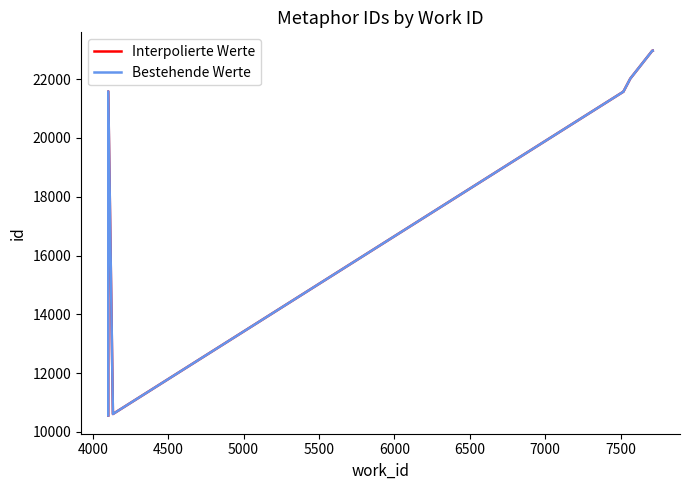

What is the value of the Interpolierte Werte point at the 8th from the left?

22016